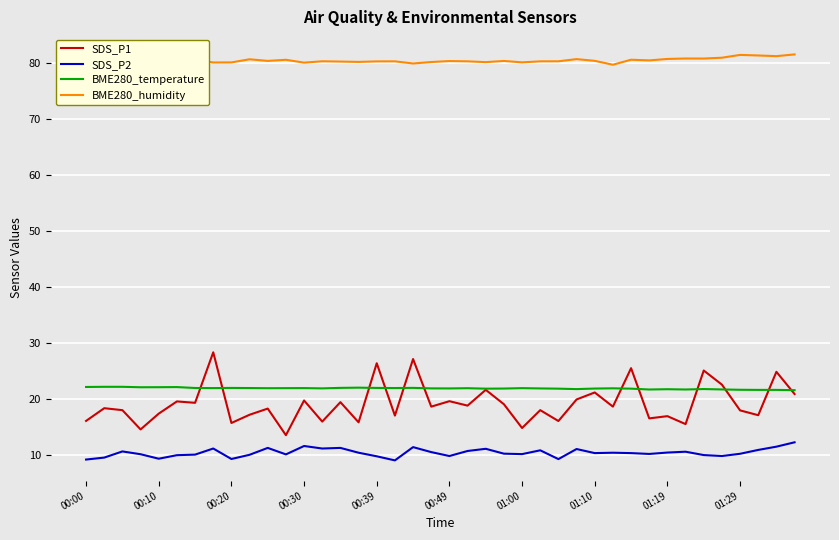

What is the maximum value for BME280_temperature?

22.1